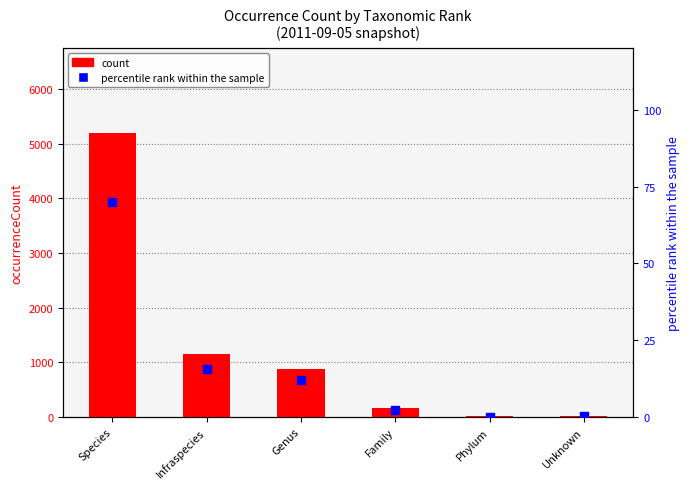

Which series has the largest total across all categories?

count